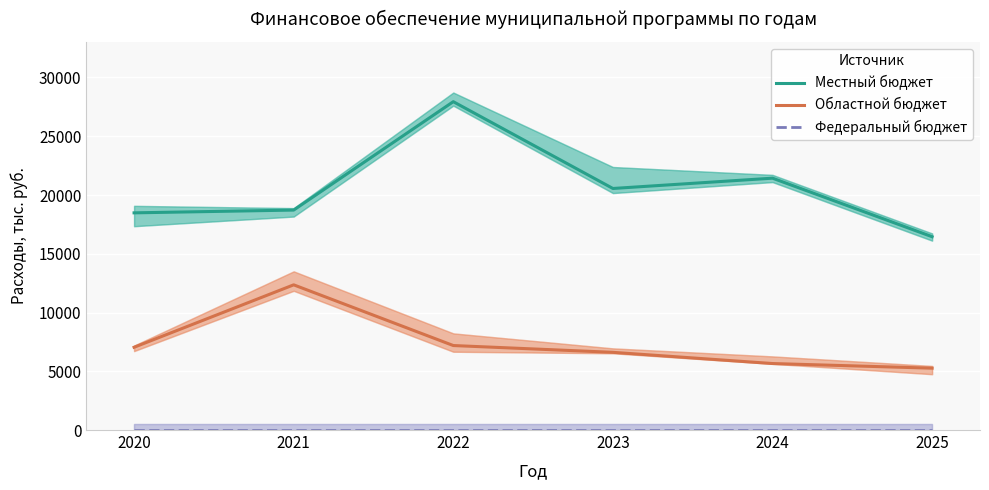

How many data points does each series have?

6